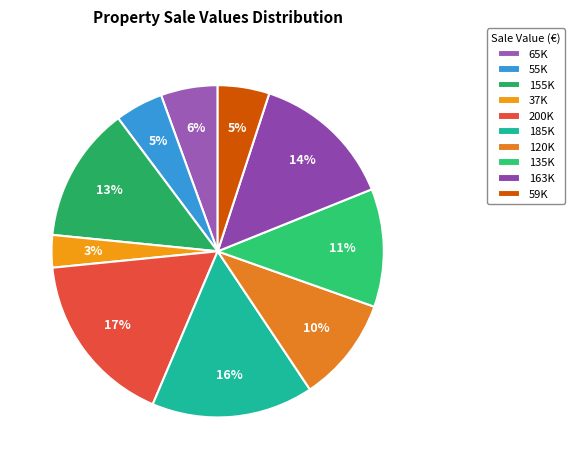

Does any single category account for the majority?

No